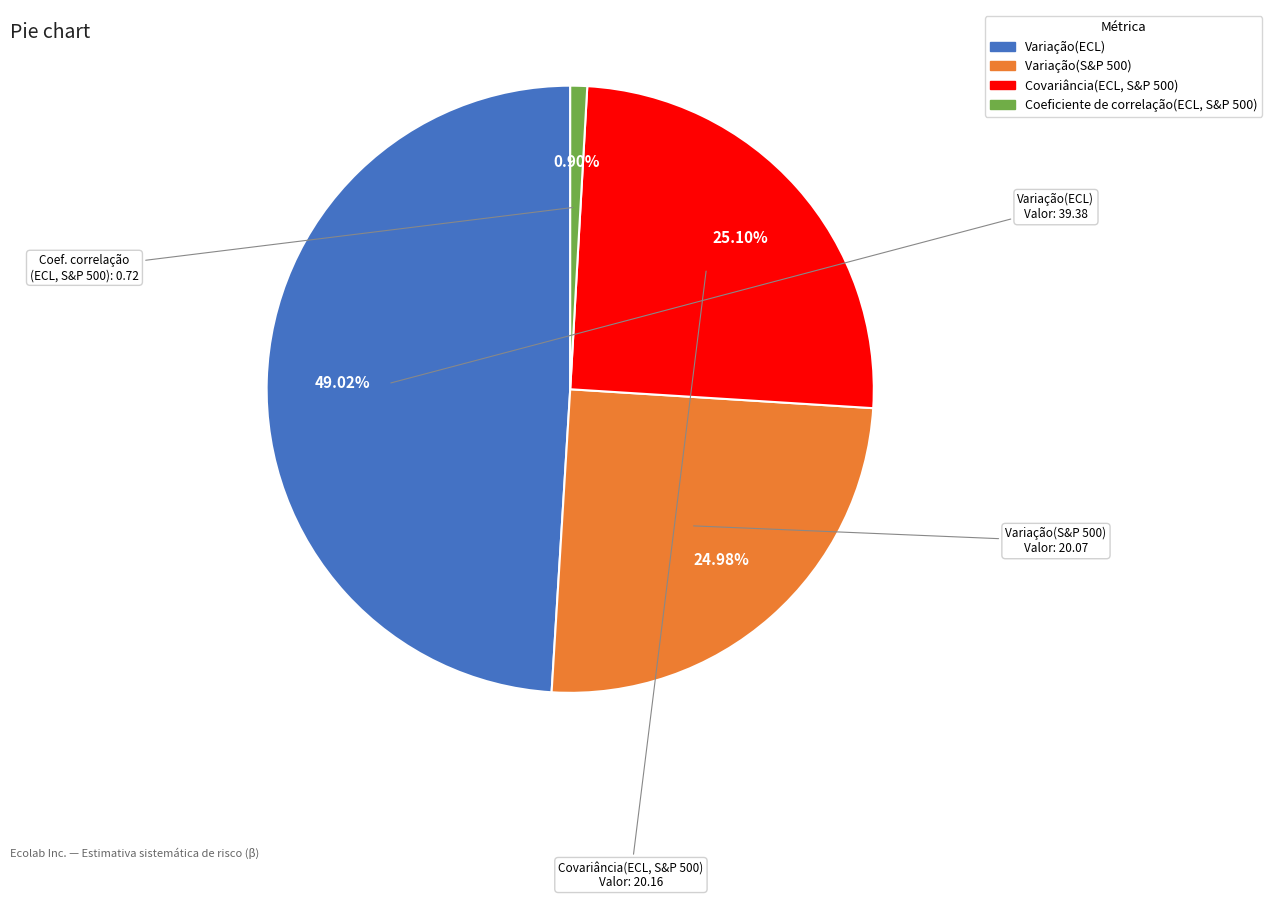

How many segments does this pie chart have?

4